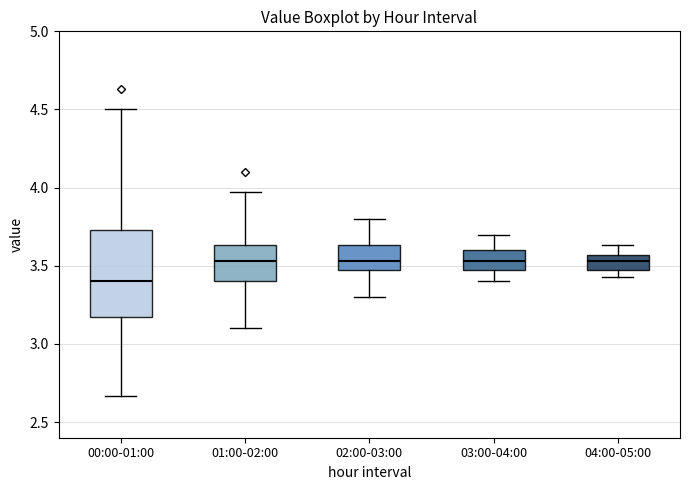

Which box has the lowest median line?

00:00-01:00